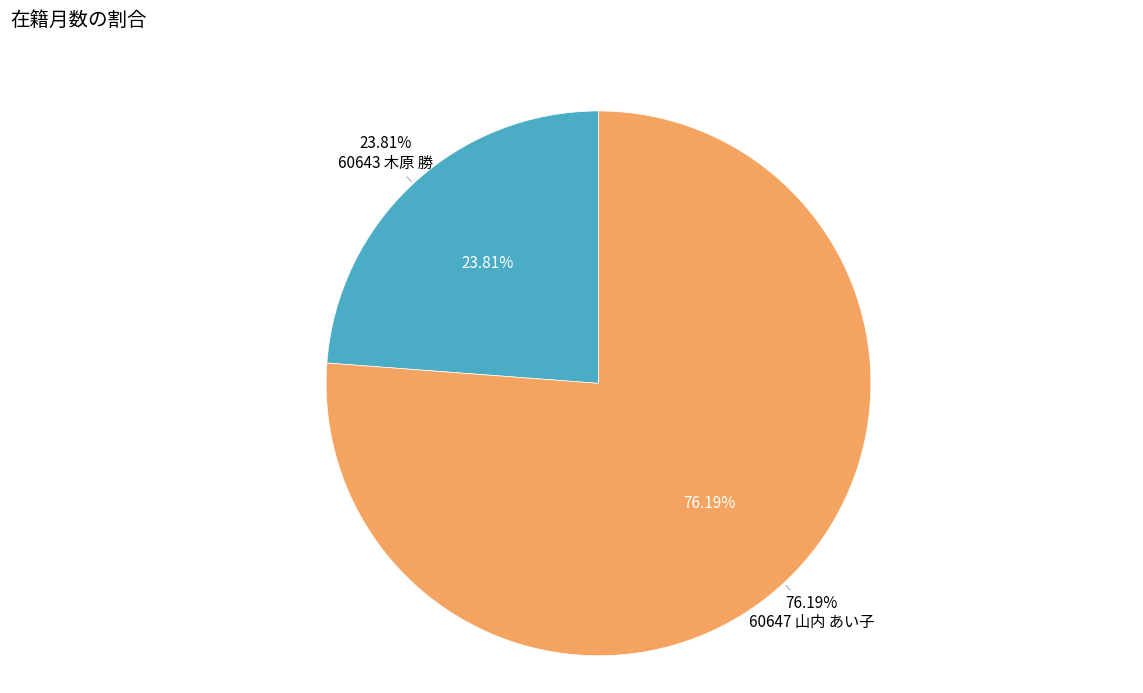

Combined, what portion of the pie is 60643 木原 勝 and 60647 山内 あい子?

100.0%